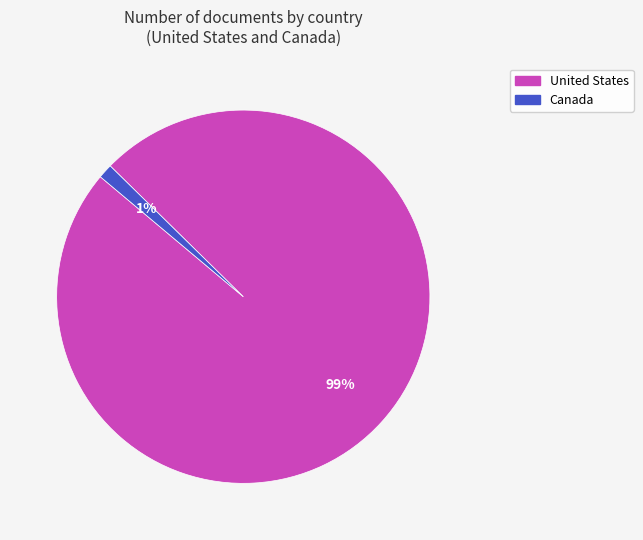

Is Canada the majority of the pie?

No